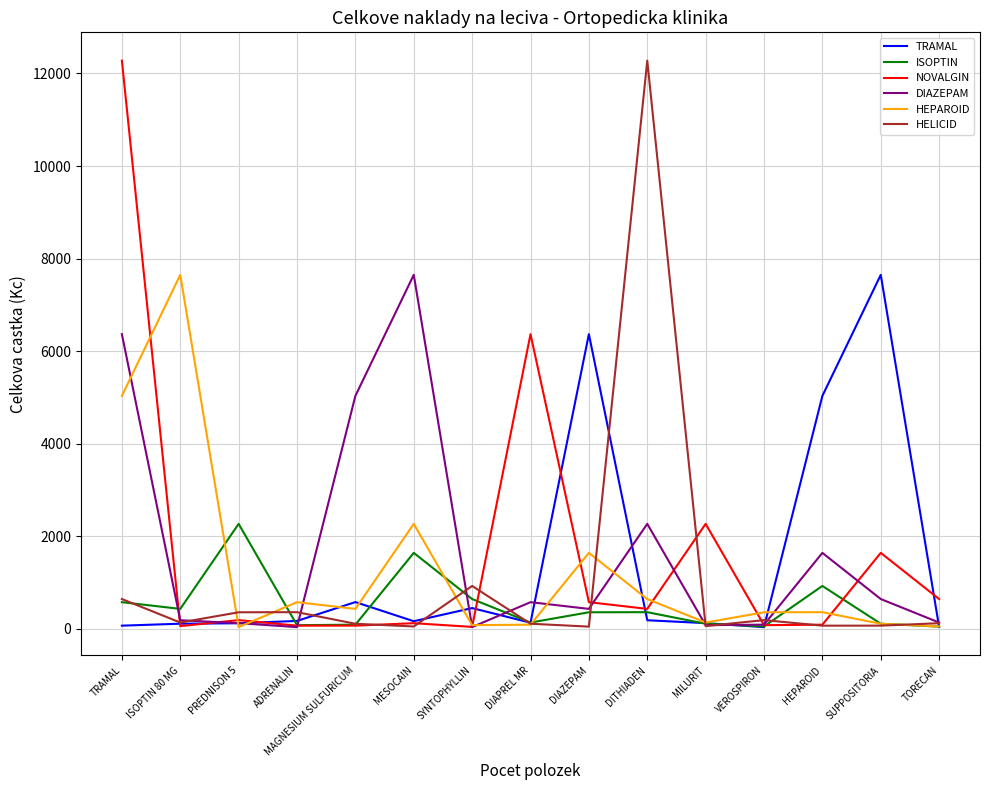

Where does the DIAZEPAM series first go above 433?

TRAMAL